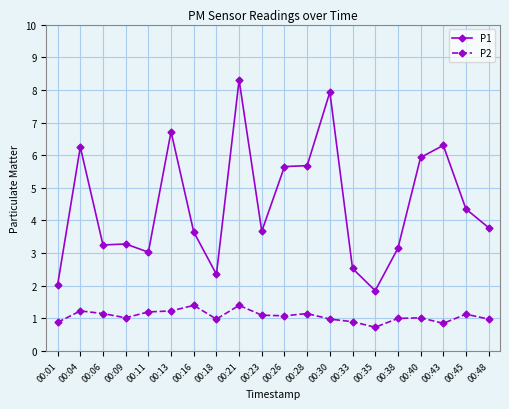

What is the difference between the second highest and minimum values in the P1 series?

6.1